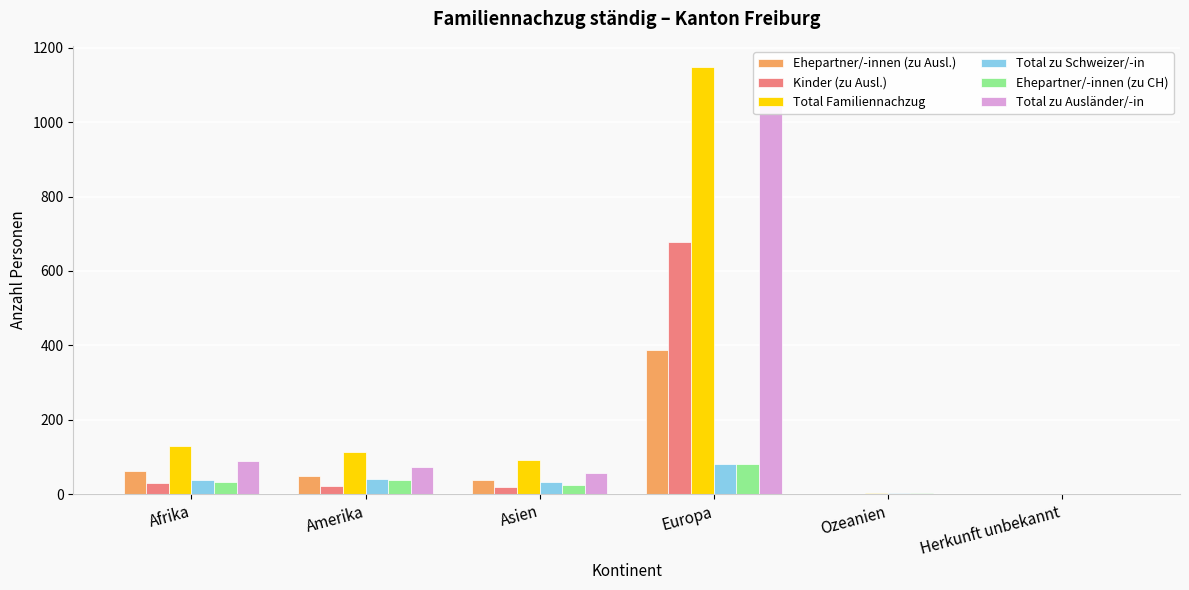

At Europa, list the series in order from largest to smallest.

Total Familiennachzug, Total zu Ausländer/-in, Kinder (zu Ausl.), Ehepartner/-innen (zu Ausl.), Total zu Schweizer/-in, Ehepartner/-innen (zu CH)